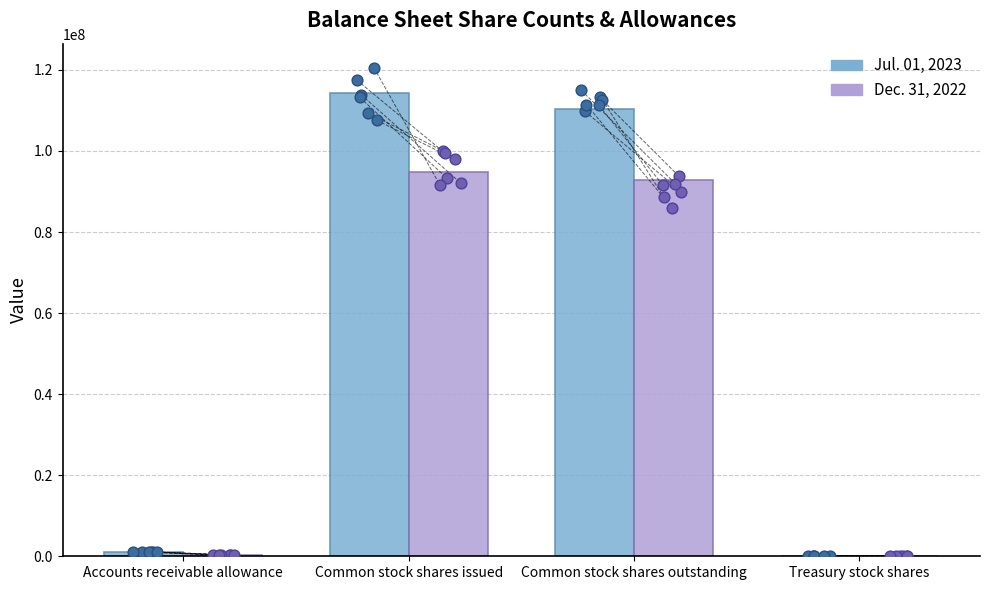

At which category is the sum across all series the highest?

Common stock shares issued